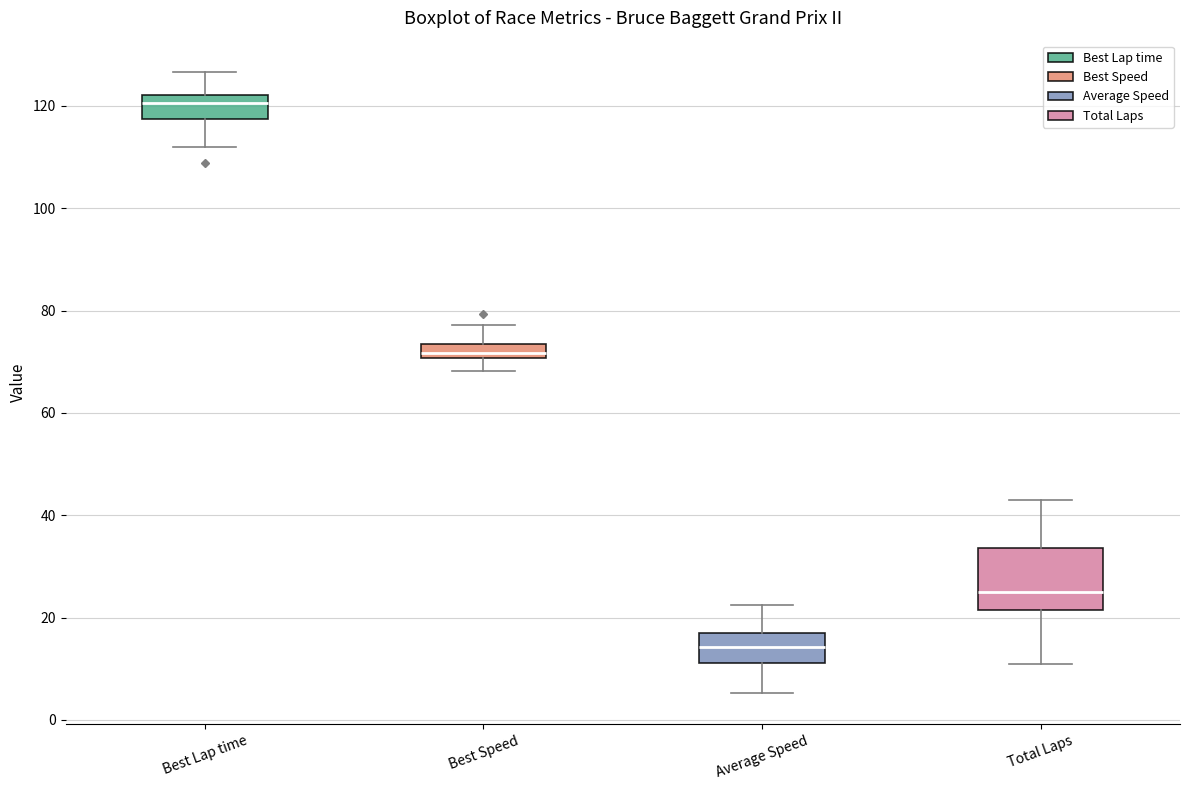

Comparing the boxes themselves (not the whiskers), which one is the tallest?

Total Laps